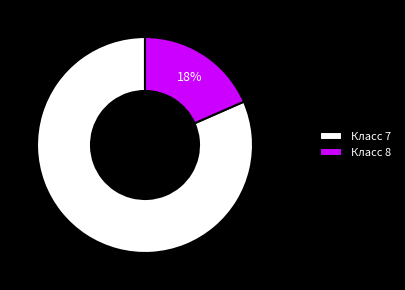

Rank the categories by value from highest to lowest.

Класс 7, Класс 8